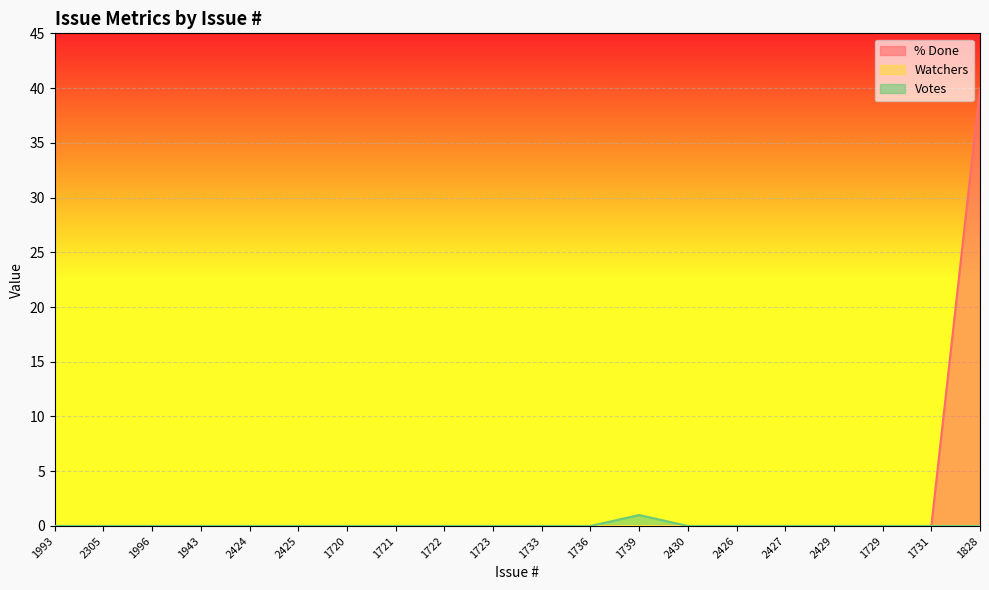

What is the label of the 11th point from the left?

1733